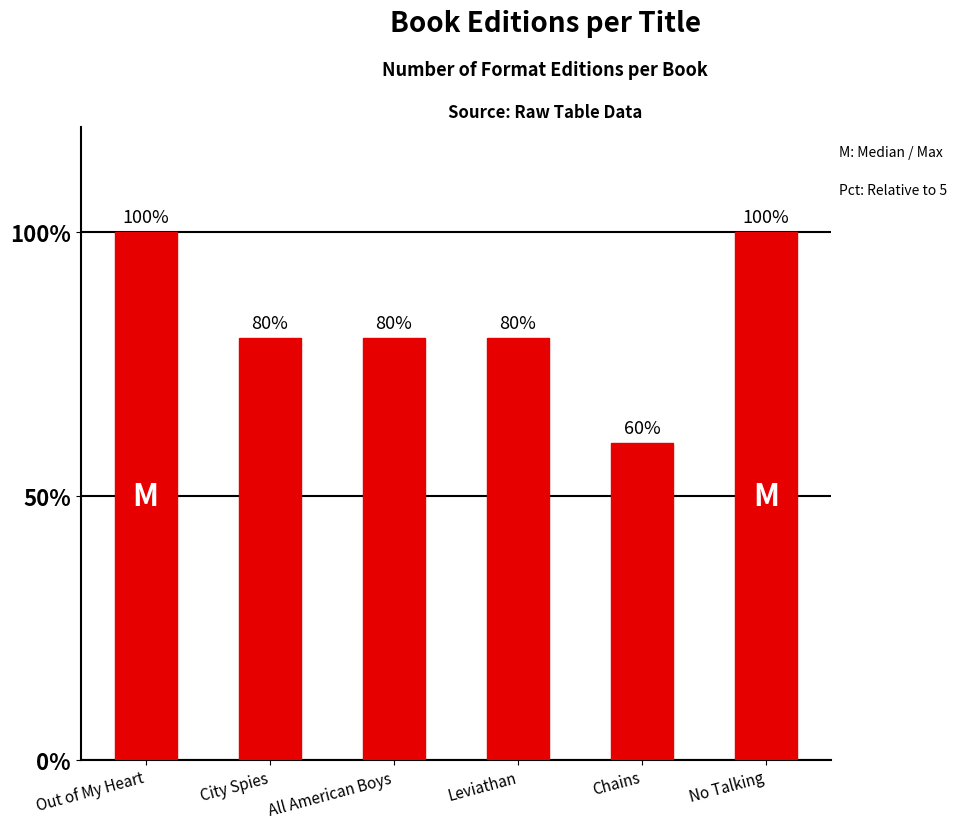

Is it true that the value at No Talking is 7?

False